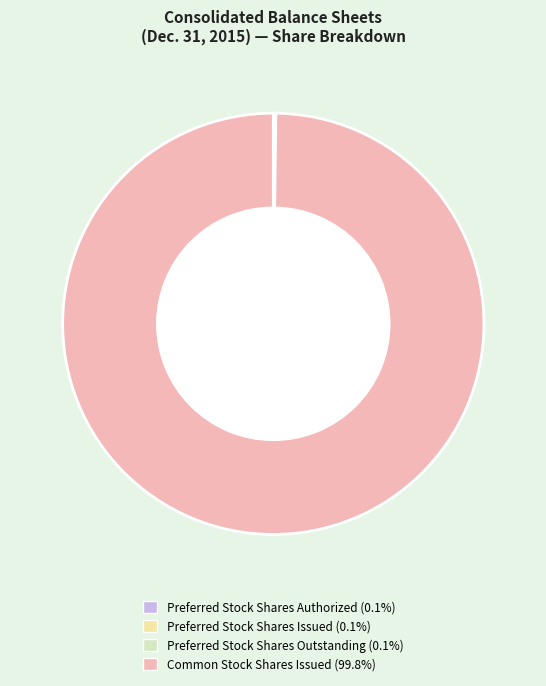

Is there a majority slice in this chart?

Yes